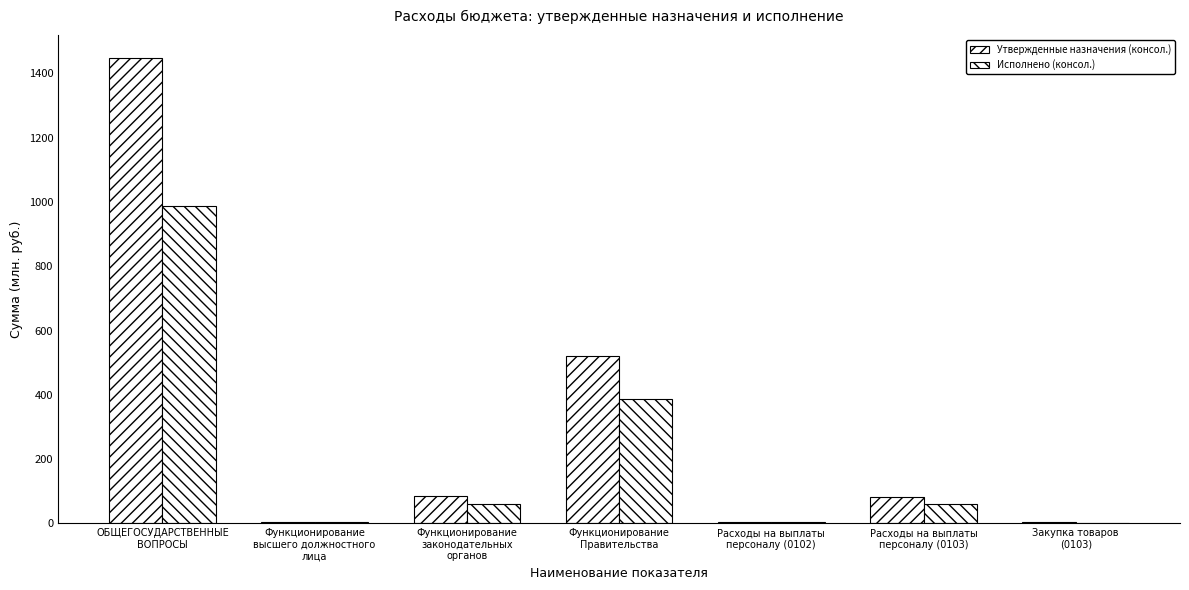

Reading left to right, what are all the values shown in this chart?

Утвержденные назначения (консол.): ОБЩЕГОСУДАРСТВЕННЫЕ
ВОПРОСЫ=1447.4	Функционирование
высшего должностного
лица=4.4	Функционирование
законодательных
органов=86.2	Функционирование
Правительства=519.7	Расходы на выплаты
персоналу (0102)=4.4	Расходы на выплаты
персоналу (0103)=81.8	Закупка товаров
(0103)=4.5
Исполнено (консол.): ОБЩЕГОСУДАРСТВЕННЫЕ
ВОПРОСЫ=986.9	Функционирование
высшего должностного
лица=4.2	Функционирование
законодательных
органов=61.1	Функционирование
Правительства=387.1	Расходы на выплаты
персоналу (0102)=4.2	Расходы на выплаты
персоналу (0103)=59.6	Закупка товаров
(0103)=1.6